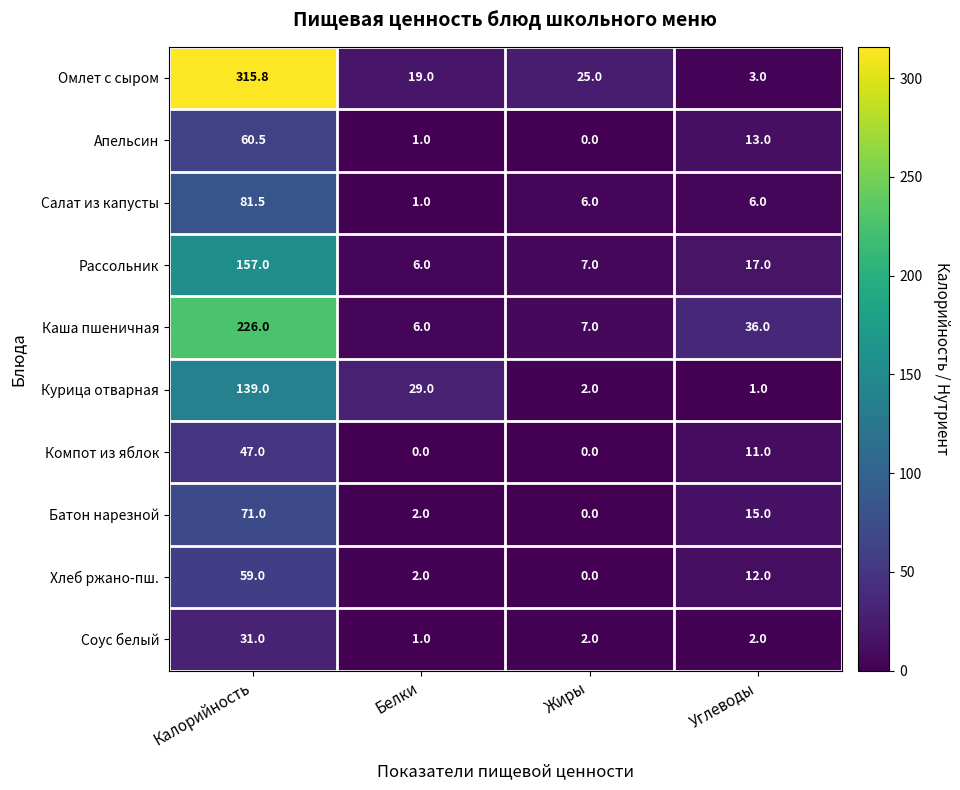

What is the lowest value of the Салат из капусты series?

1.0